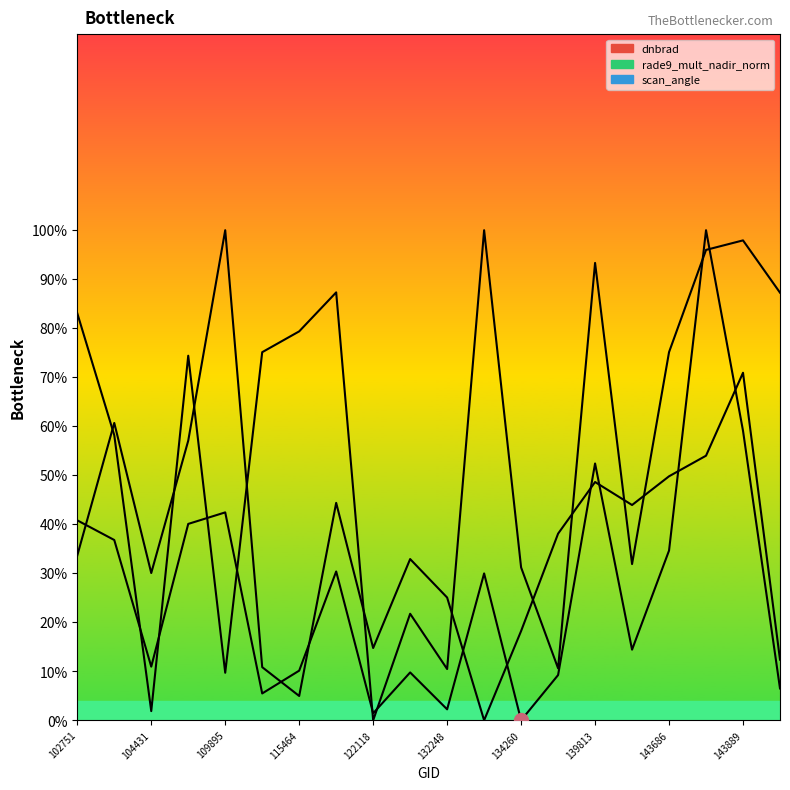

Is this an area chart (filled region under the line)?

No